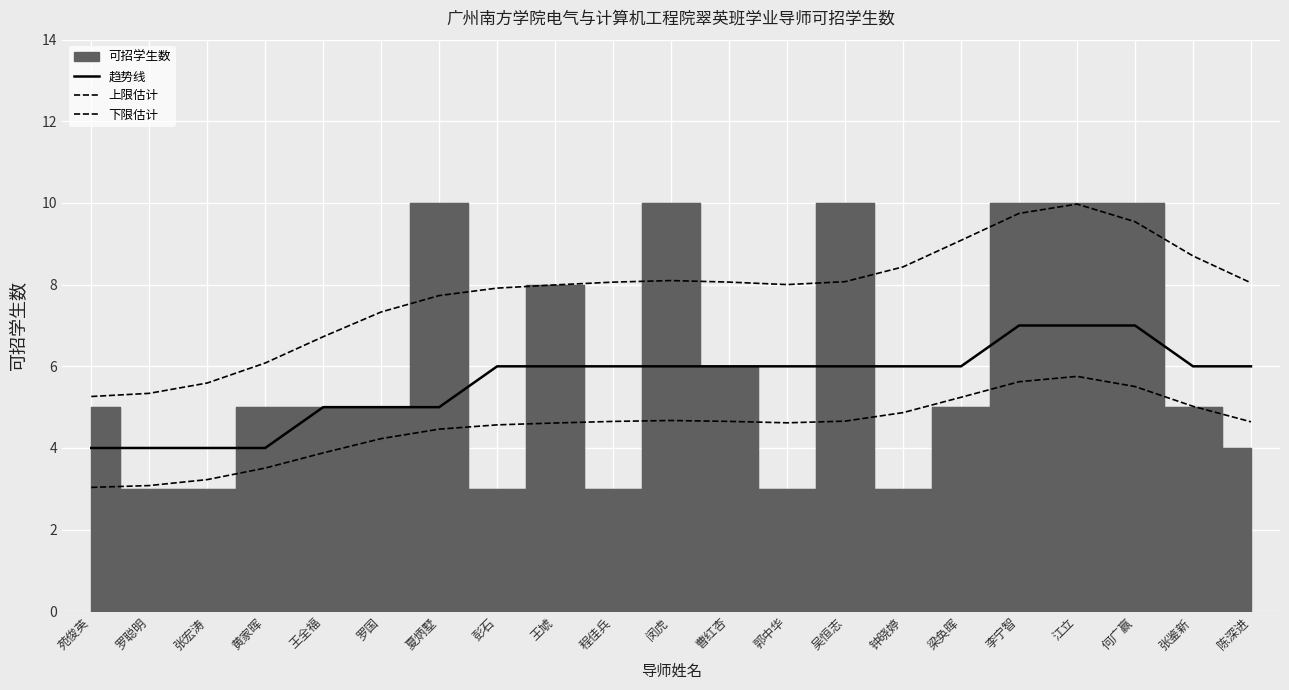

Is this an area chart (filled region under the line)?

No